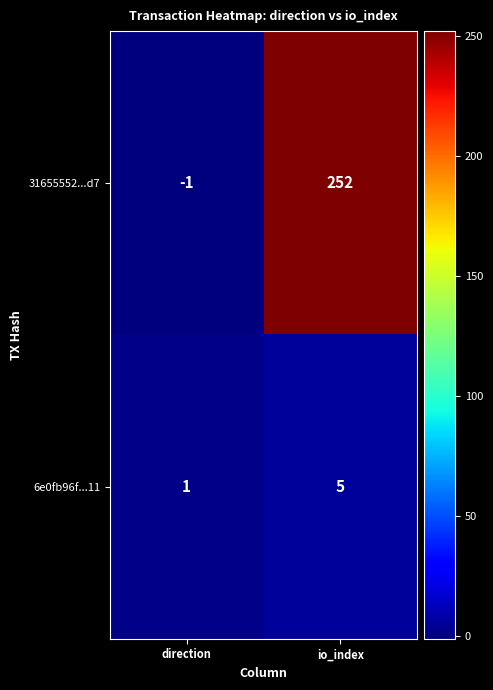

Which series has the largest range (max minus min)?

31655552...d7